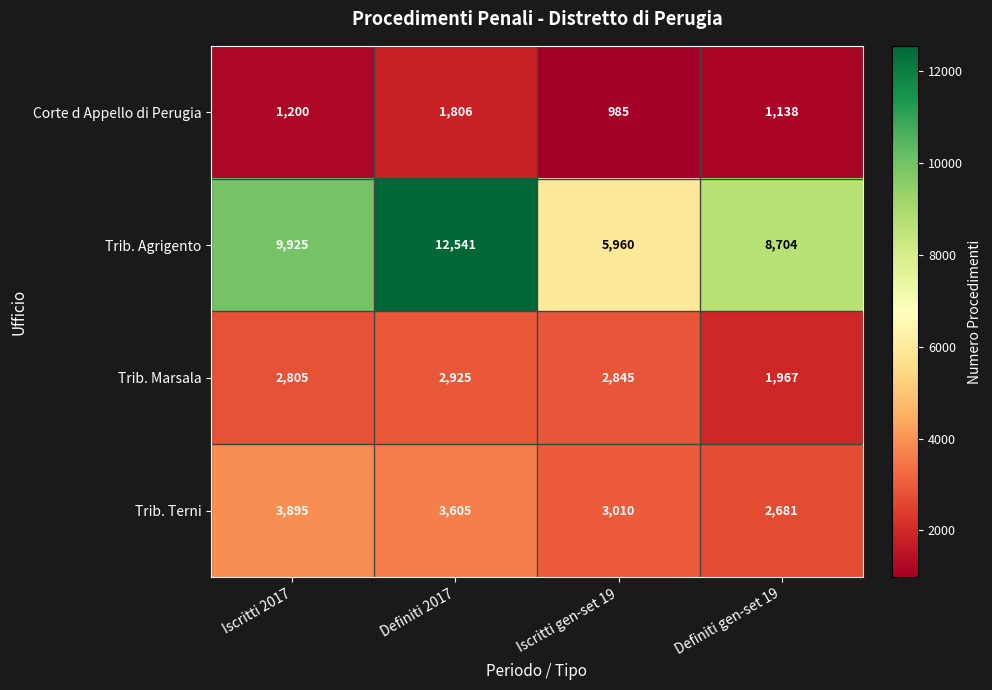

What is the difference between the maximum and second lowest values in the Trib. Agrigento series?

3837